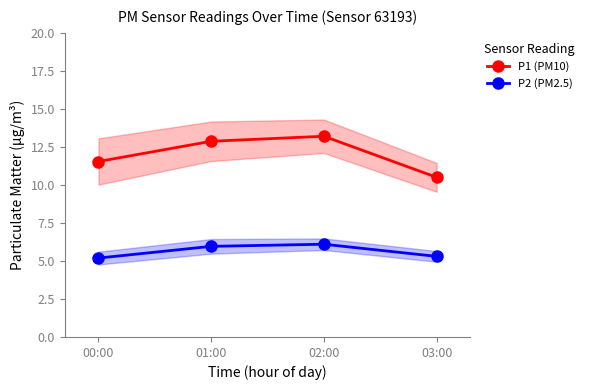

The value of P2 (PM2.5) at 02:00 is 3.3. True or false?

False